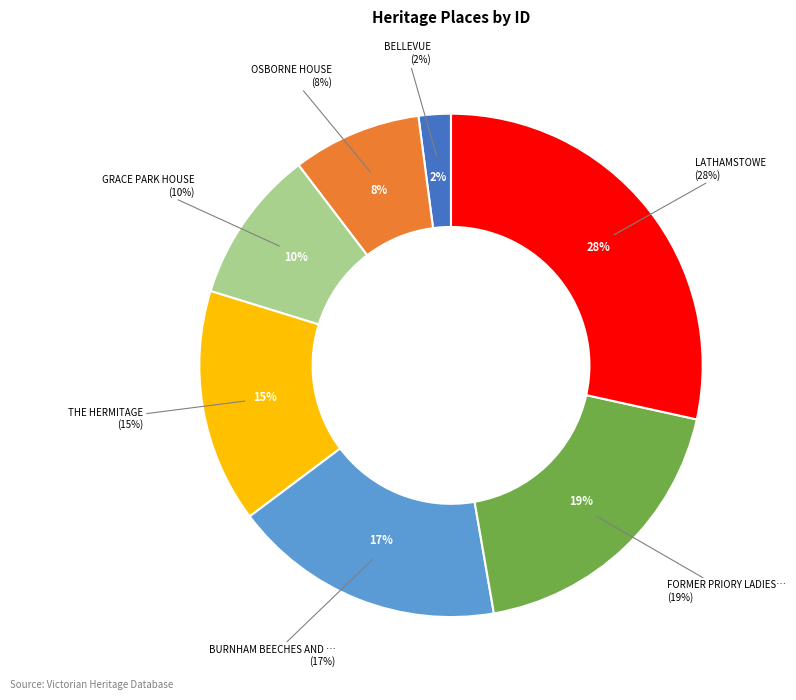

What percentage is NOT represented by BURNHAM BEECHES AND THE ALFRED NICHOLAS?

82.5%